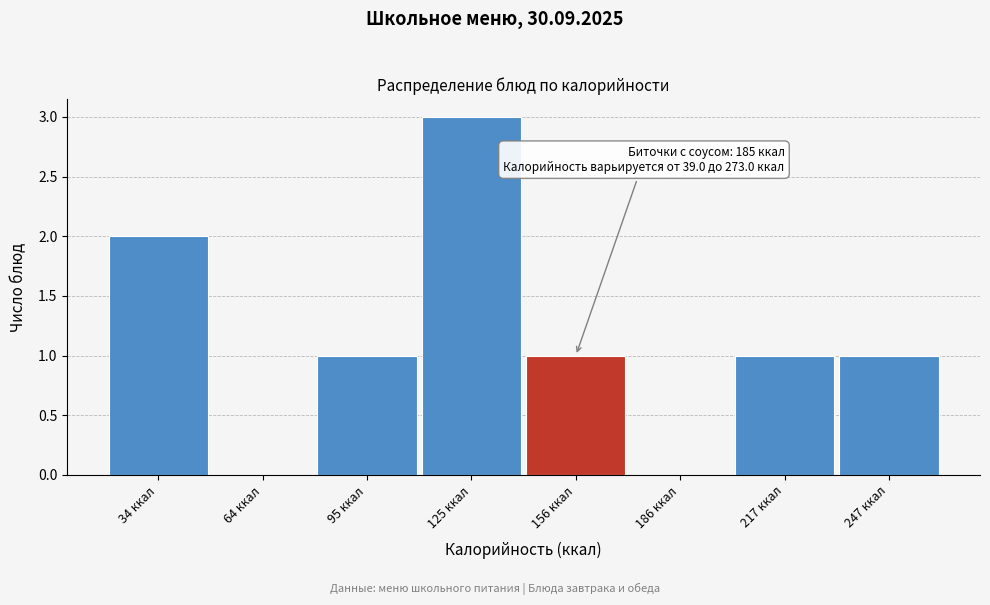

Reading left to right, list all the values displayed in this chart.

34 ккал=2	64 ккал=0	95 ккал=1	125 ккал=3	156 ккал=1	186 ккал=0	217 ккал=1	247 ккал=1